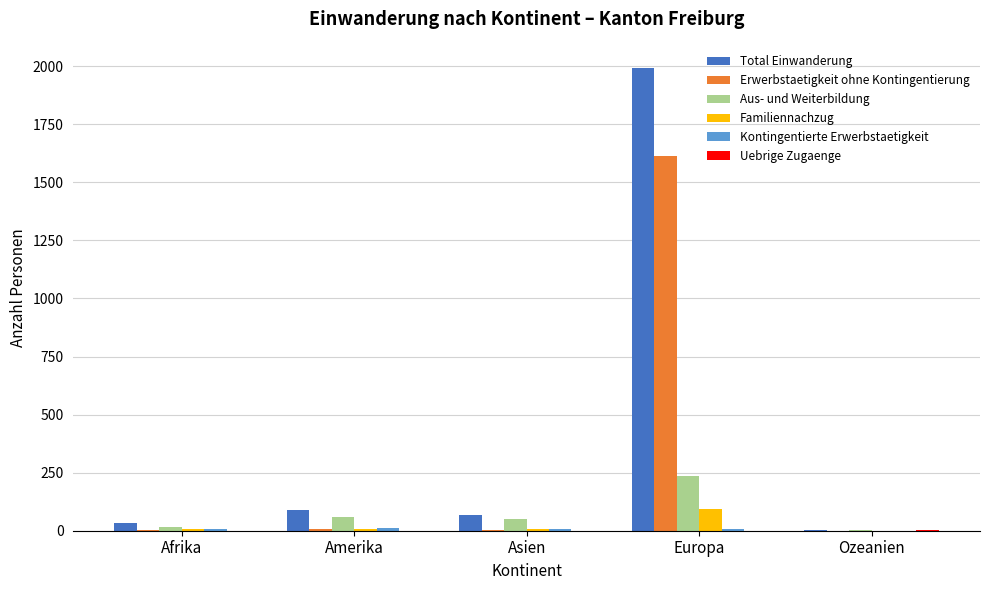

At which category does the chart reach its peak across all series?

Europa